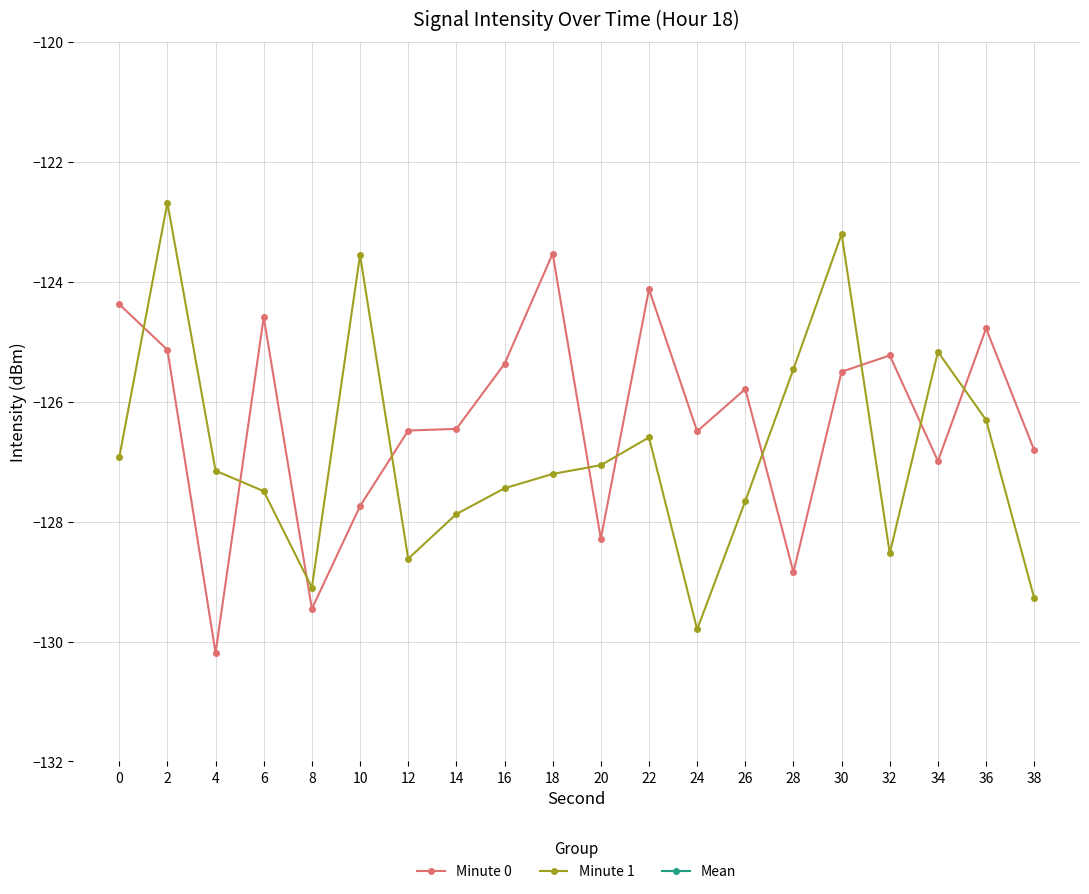

The value of Minute 1 at 34 is -187.0. True or false?

False